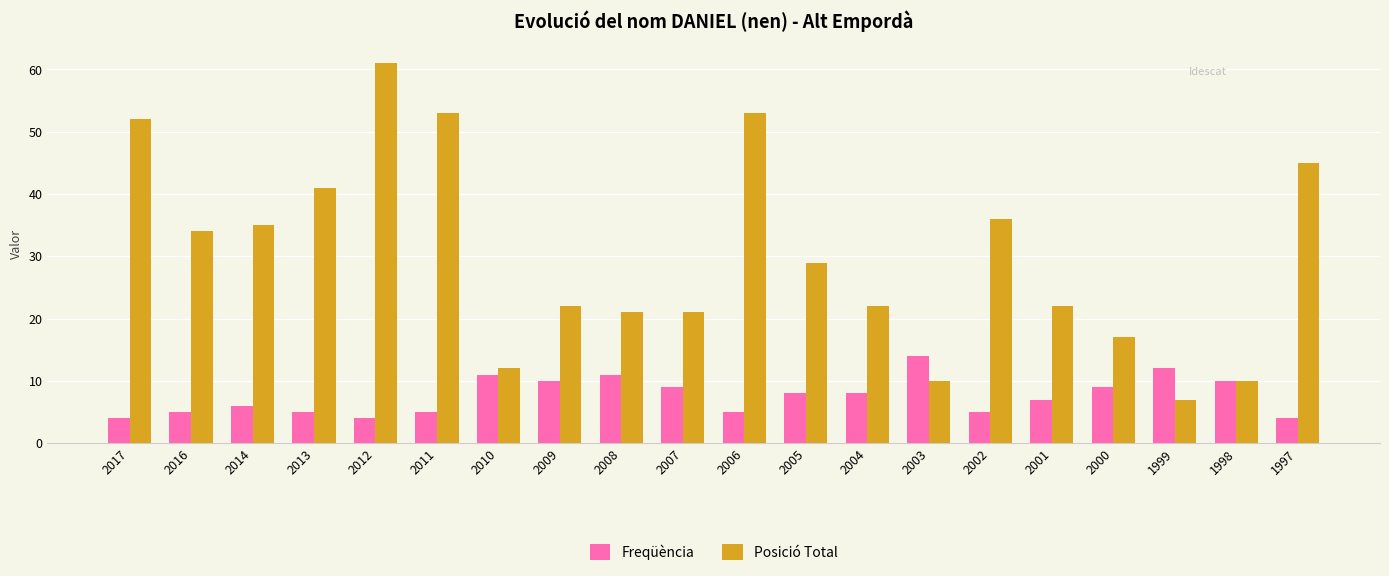

How many bars are there in total?

40